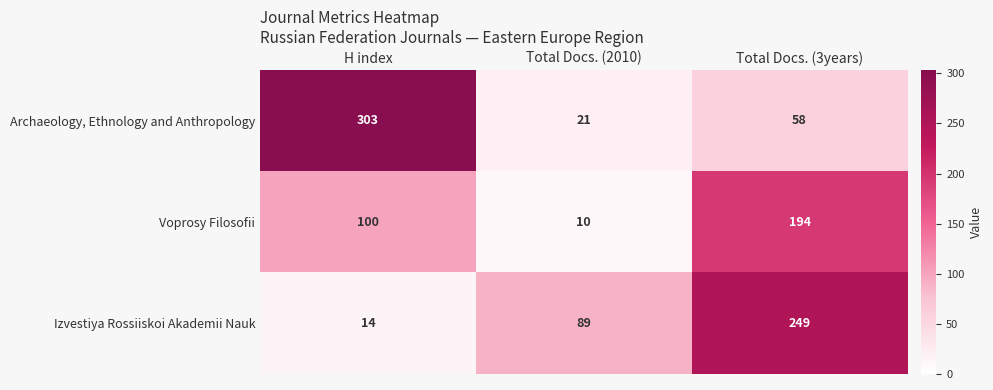

At how many categories does at least one series exceed 242?

2